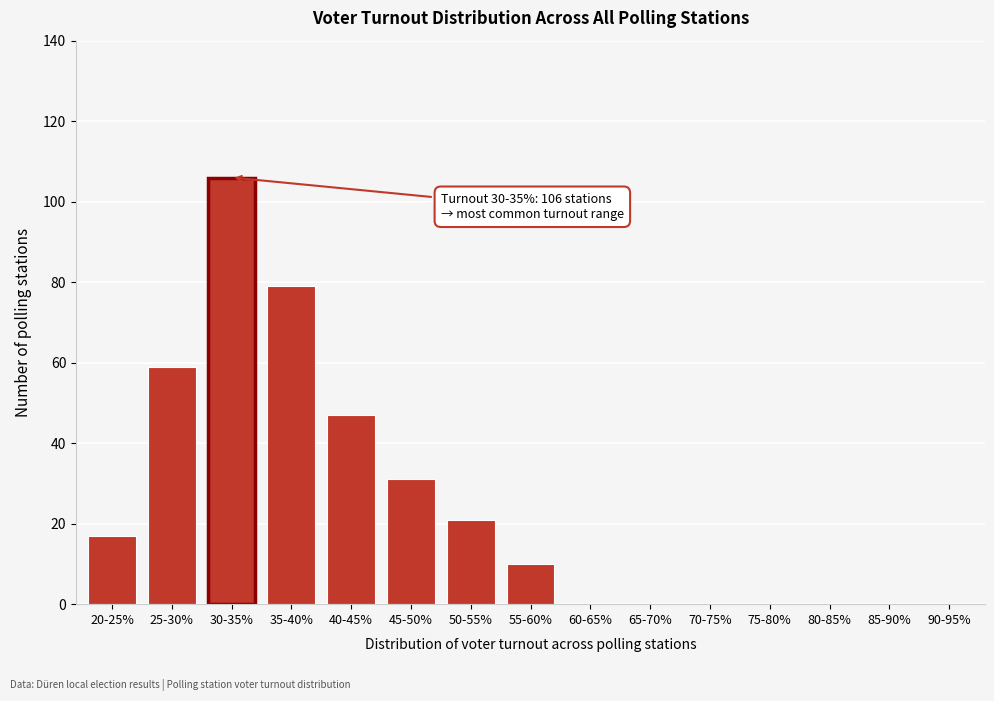

Reading left to right, extract all data points from this chart.

20-25%=17	25-30%=59	30-35%=106	35-40%=79	40-45%=47	45-50%=31	50-55%=21	55-60%=10	60-65%=0	65-70%=0	70-75%=0	75-80%=0	80-85%=0	85-90%=0	90-95%=0